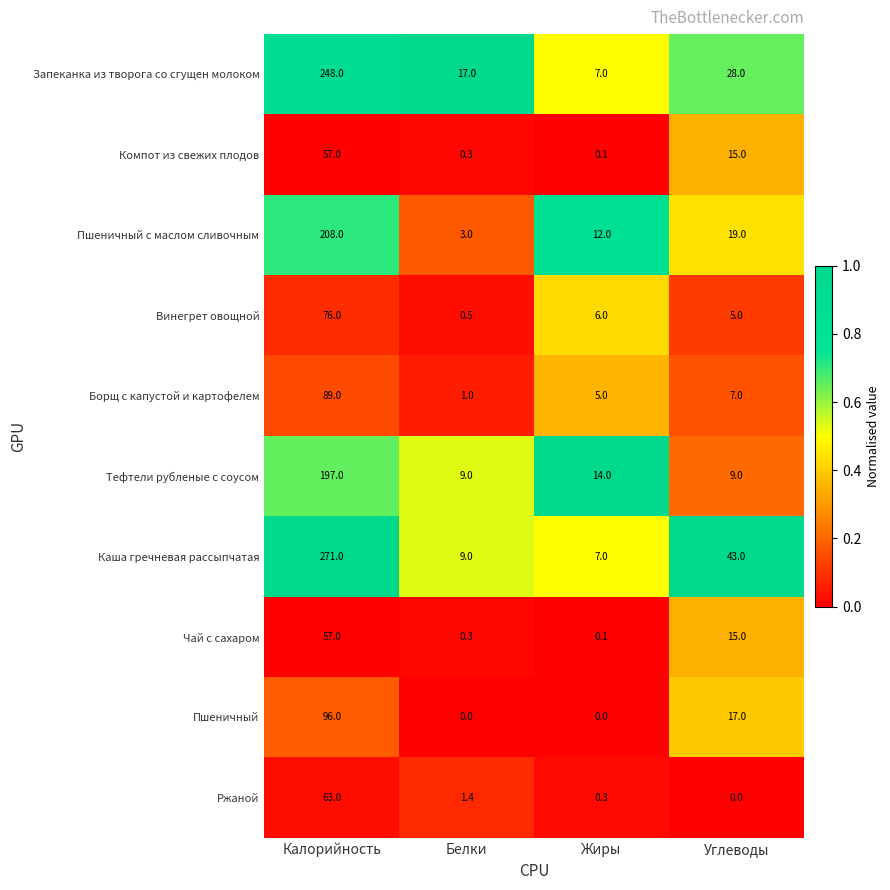

Which series changed the most between Калорийность and Жиры?

Каша гречневая рассыпчатая